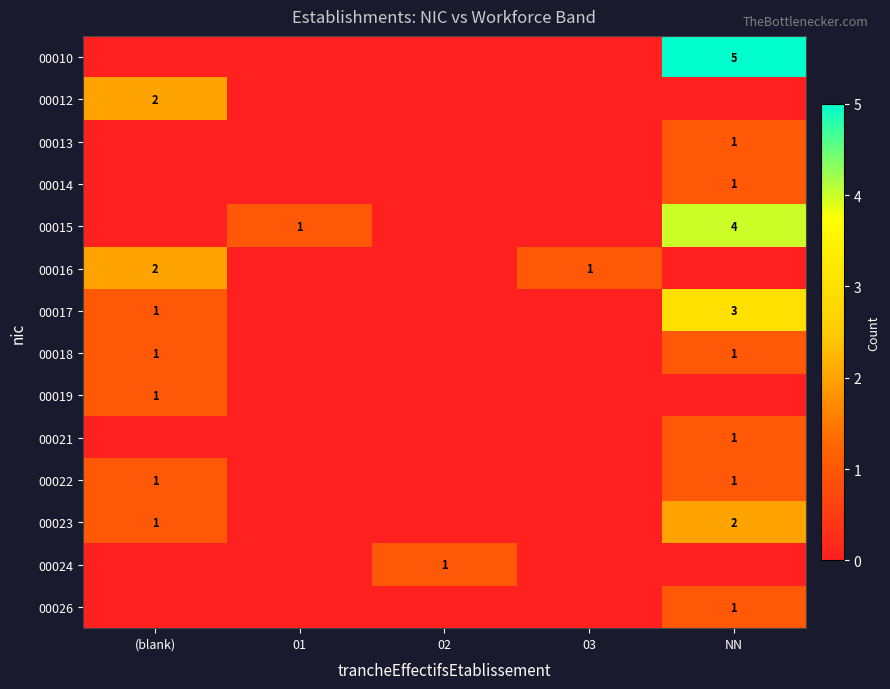

What is the difference between the highest and lowest values at 01?

1